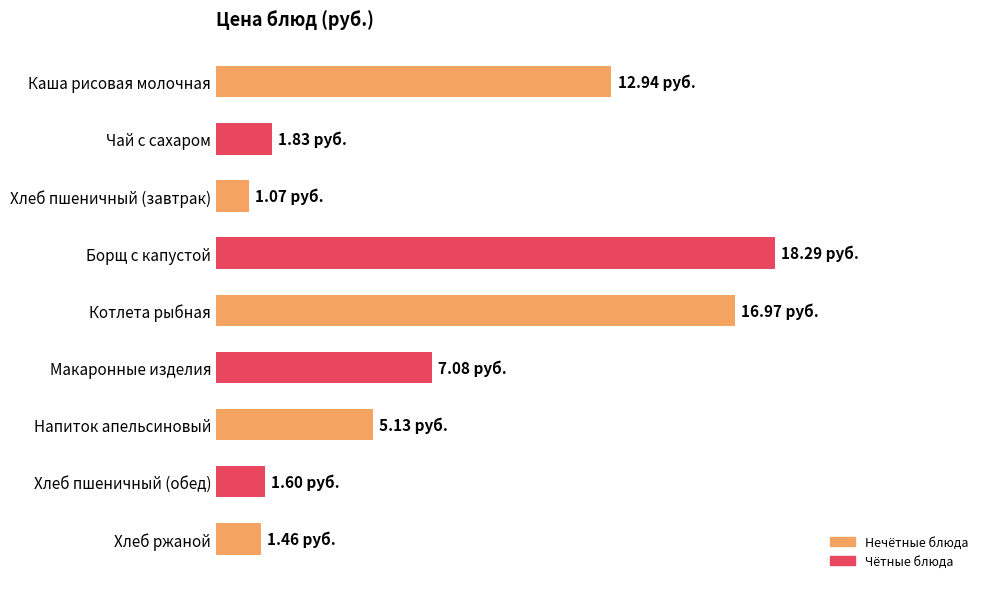

Are the bars horizontal?

Yes